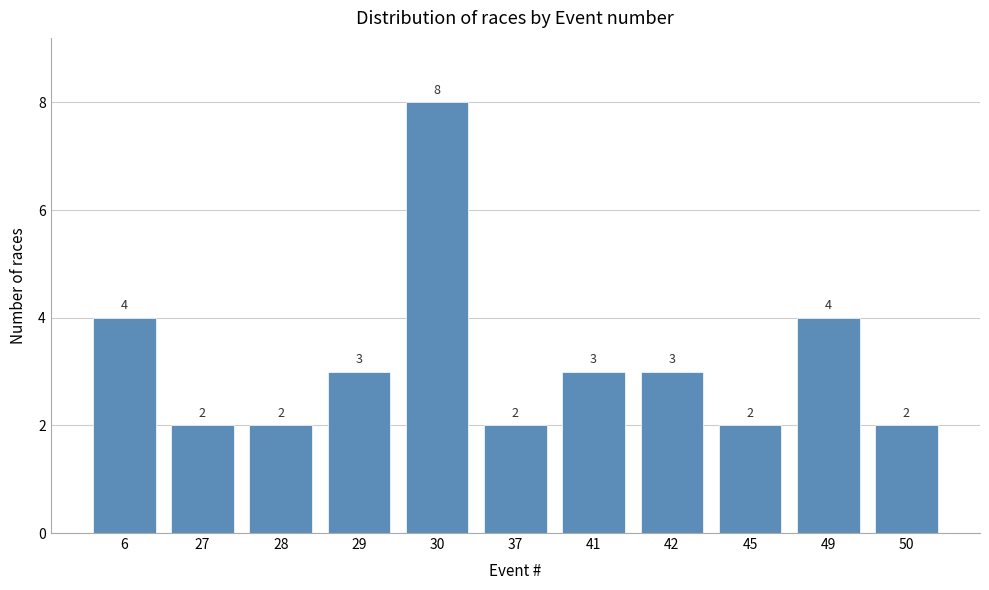

Reading left to right, transcribe all the data shown in this chart.

6=4	27=2	28=2	29=3	30=8	37=2	41=3	42=3	45=2	49=4	50=2